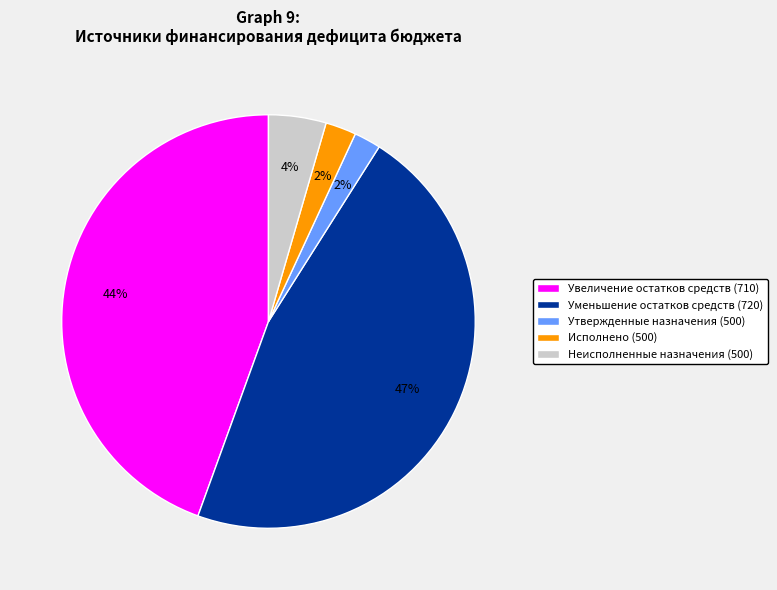

How many slices are in this pie chart?

5